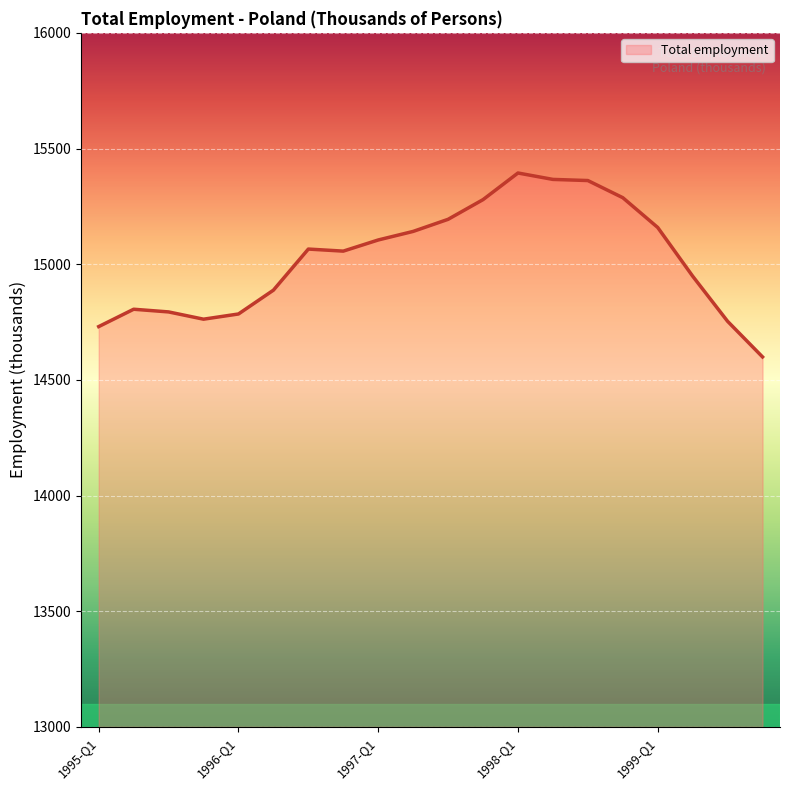

What is the difference between the maximum and minimum values?

795.0